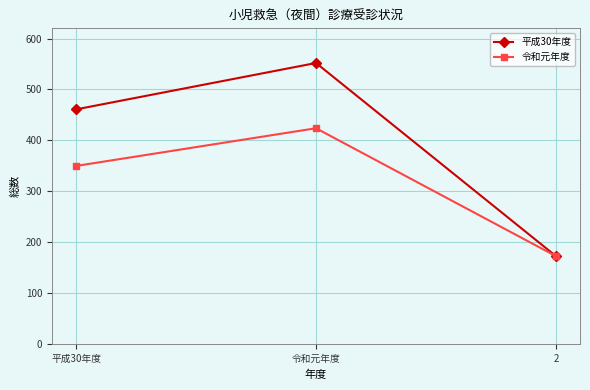

What is the label of the 3rd point from the right?

平成30年度